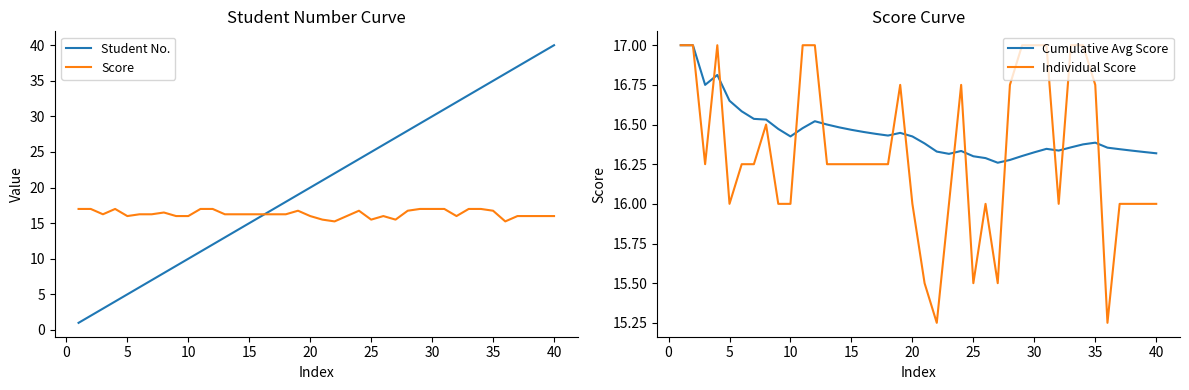

What is the highest value of the Individual Score series?

17.0